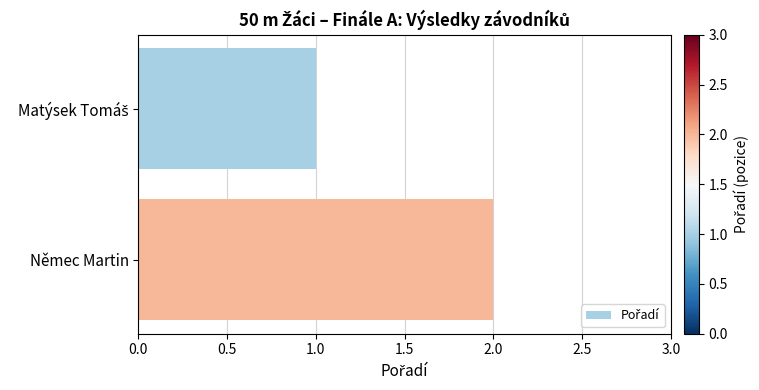

The value at Němec Martin is 2. True or false?

True